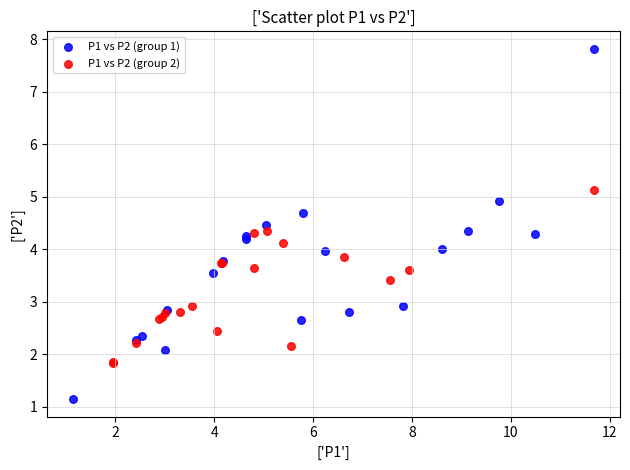

Which series reaches the minimum Y coordinate?

P1 vs P2 (group 1)